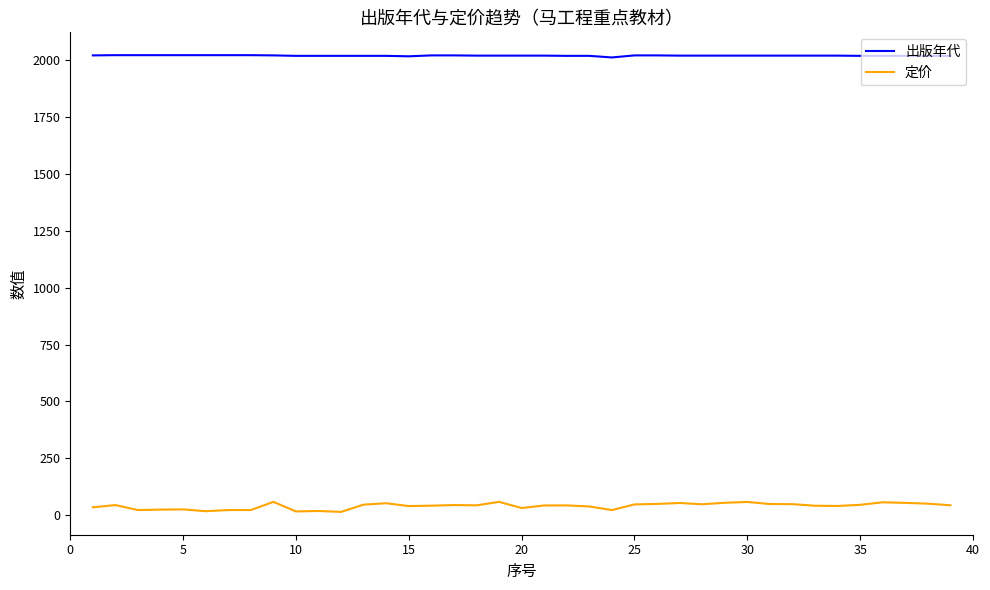

List the series in order of their peak value, lowest first.

定价, 出版年代